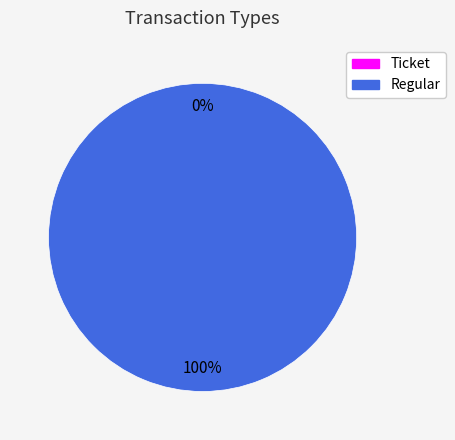

Does Regular account for over 50% of the chart?

Yes